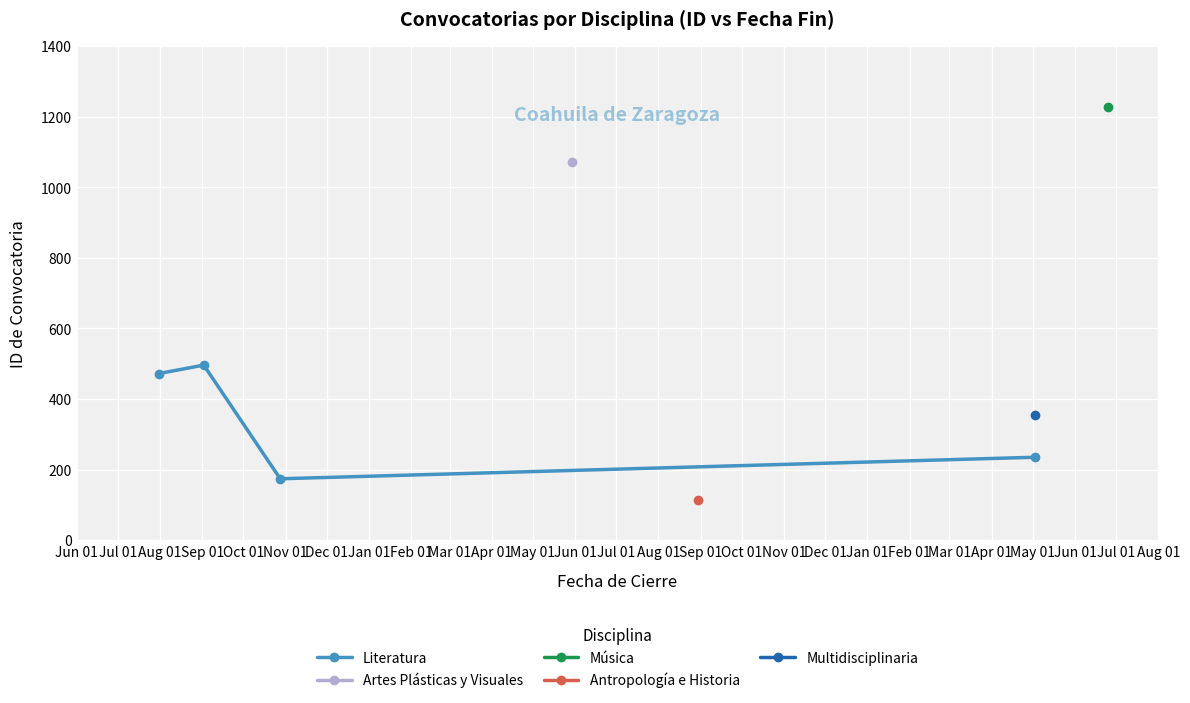

How many interior local valleys does the Literatura series have?

1